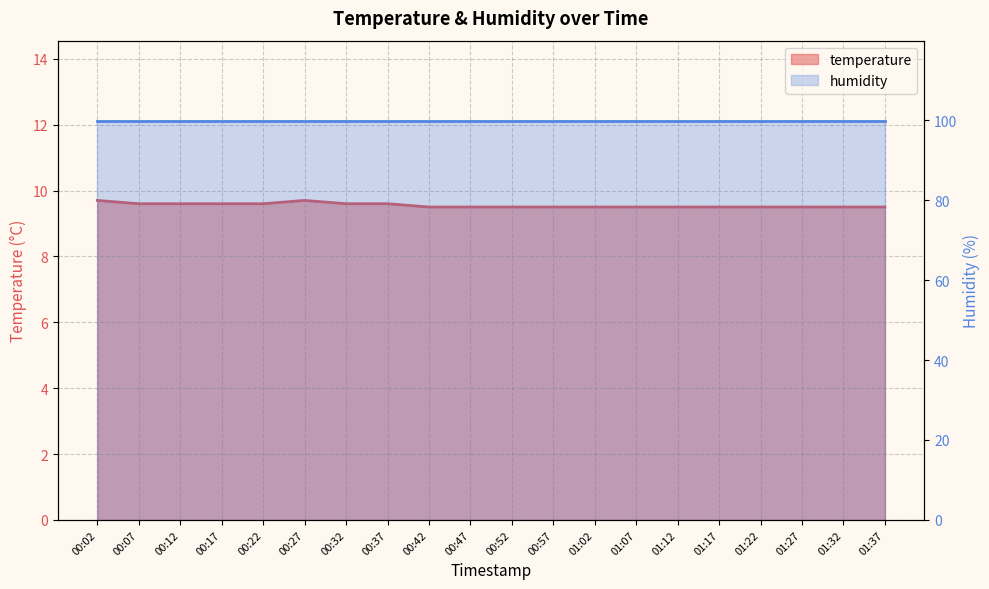

What is the value of the 19th point from the left?

9.5